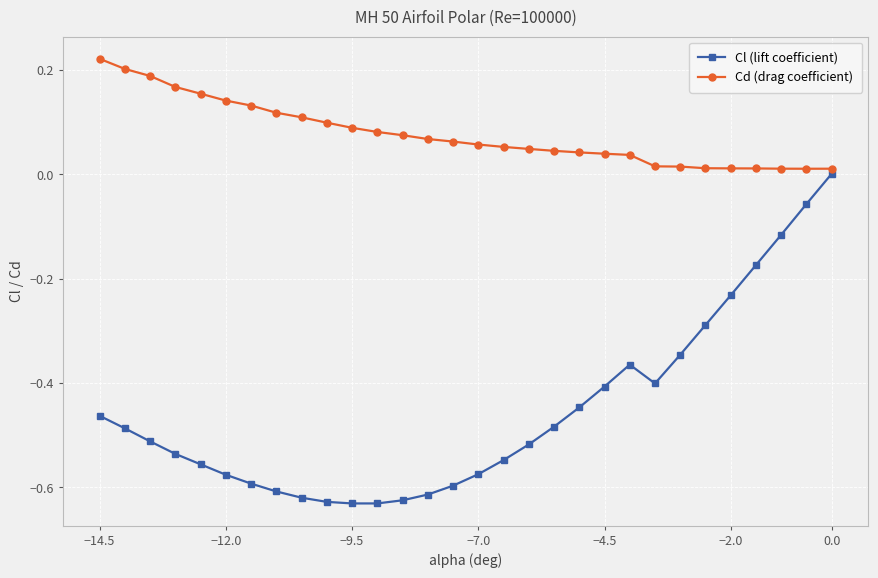

Which series has the largest range (max minus min)?

Cl (lift coefficient)